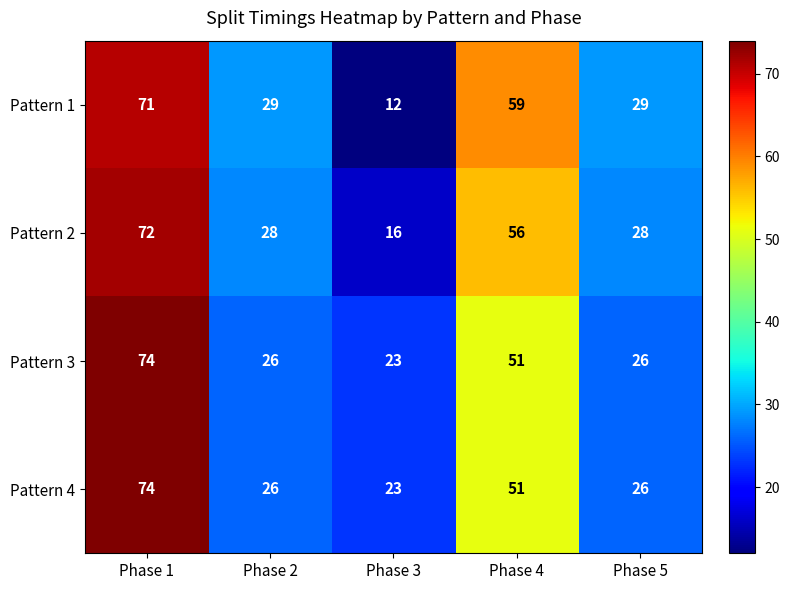

Which category has the lowest value across all series?

Phase 3